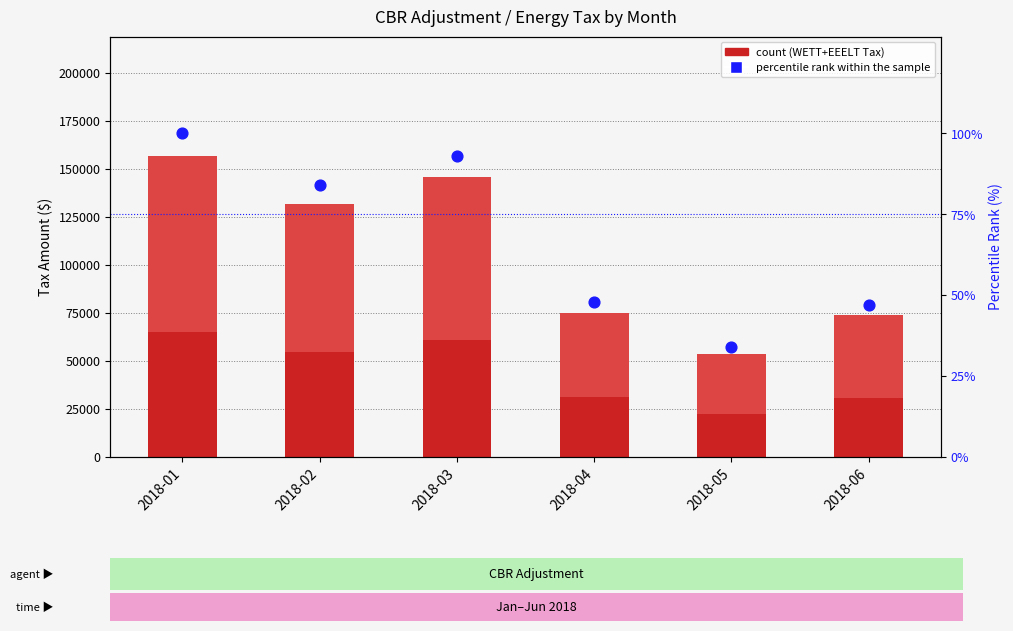

At how many categories does at least one series exceed 47751?

3